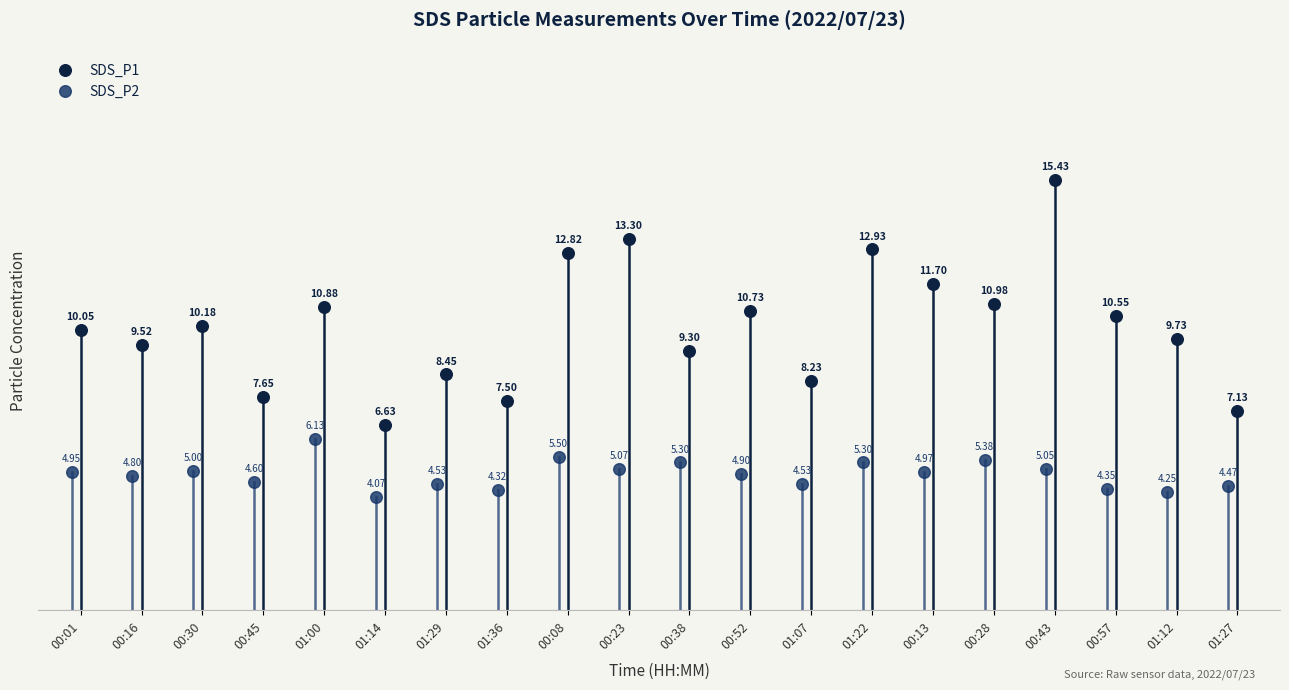

Which series reaches the minimum Y coordinate?

SDS_P2